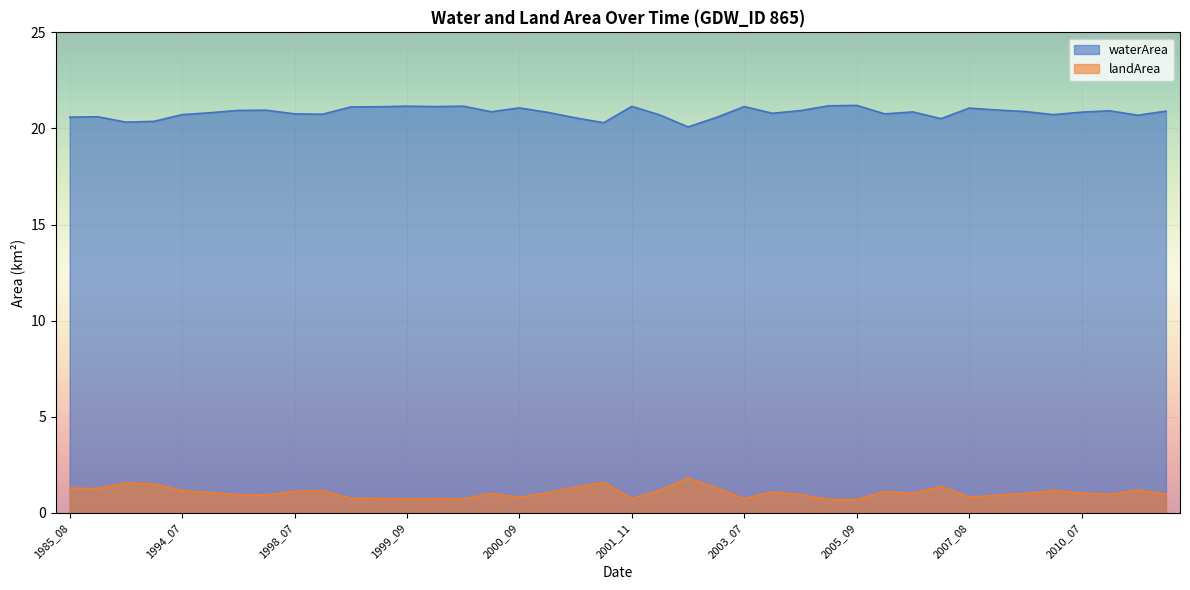

How many lines are shown in the chart?

2